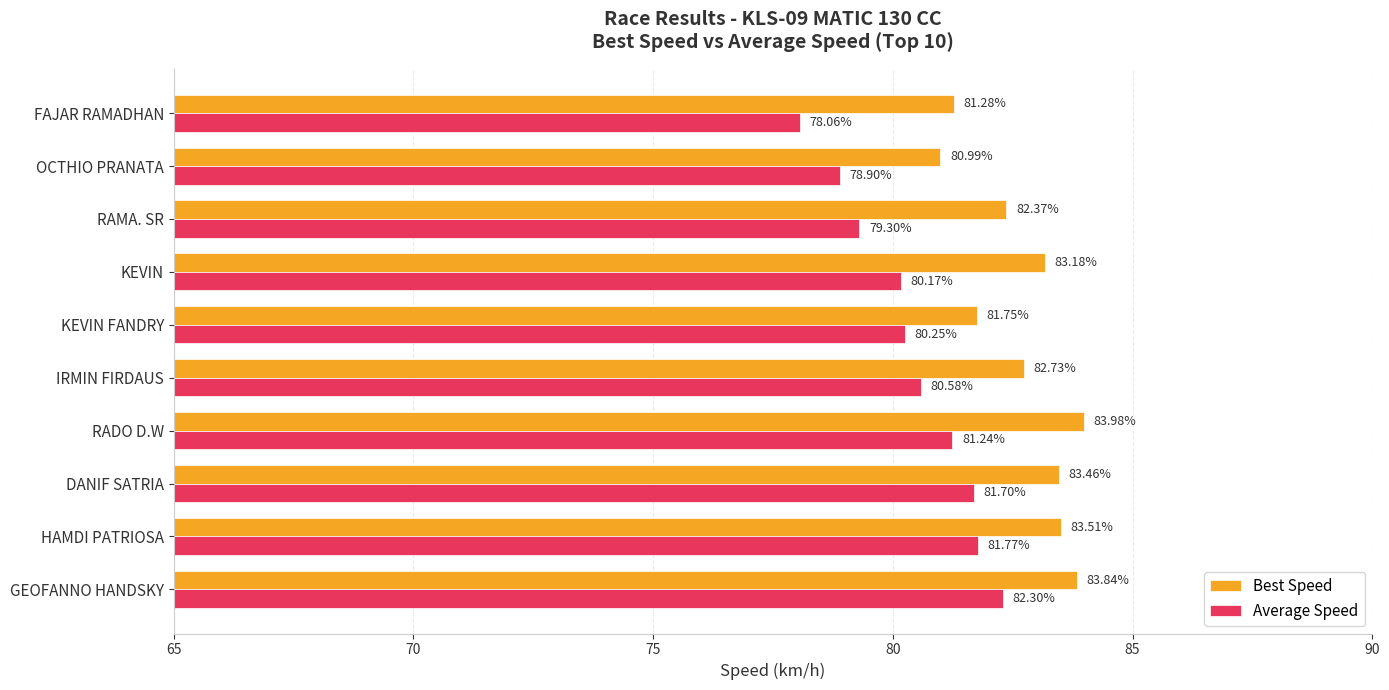

Is the value of Best Speed at RADO D.W greater than the value of Average Speed at RADO D.W?

Yes